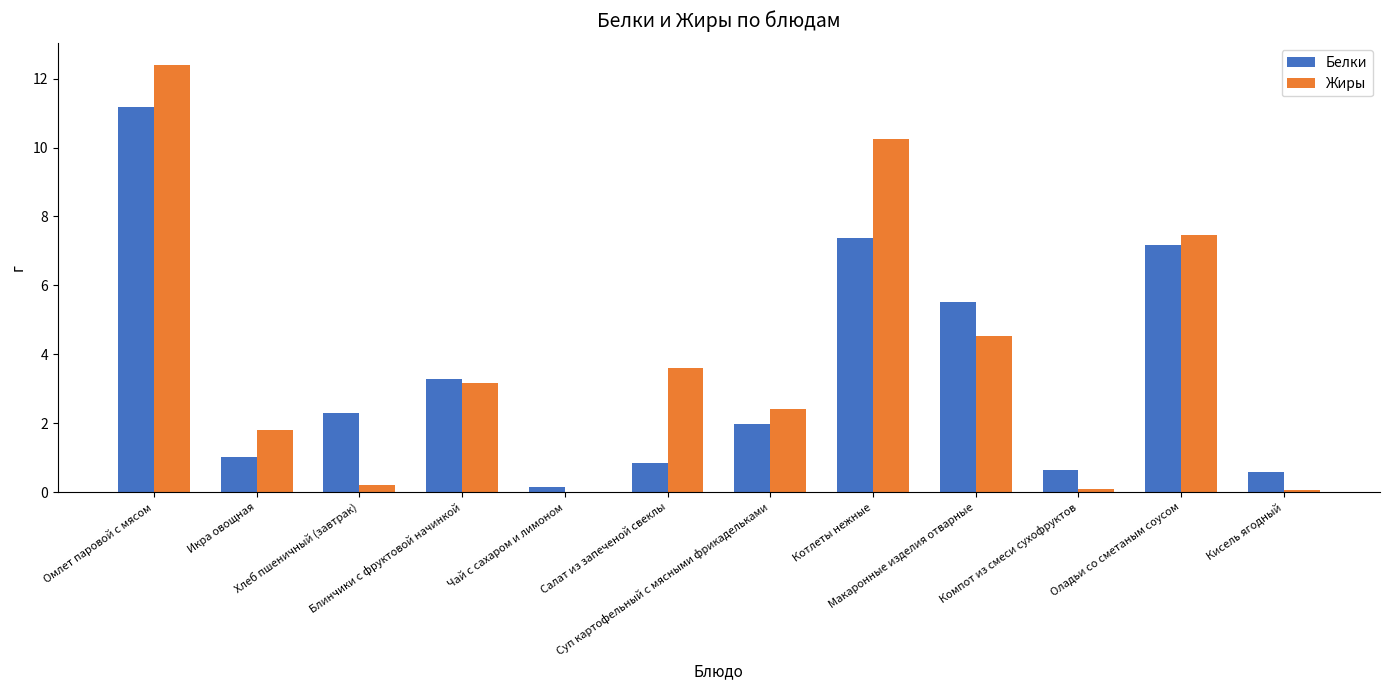

How many data points does each series have?

12